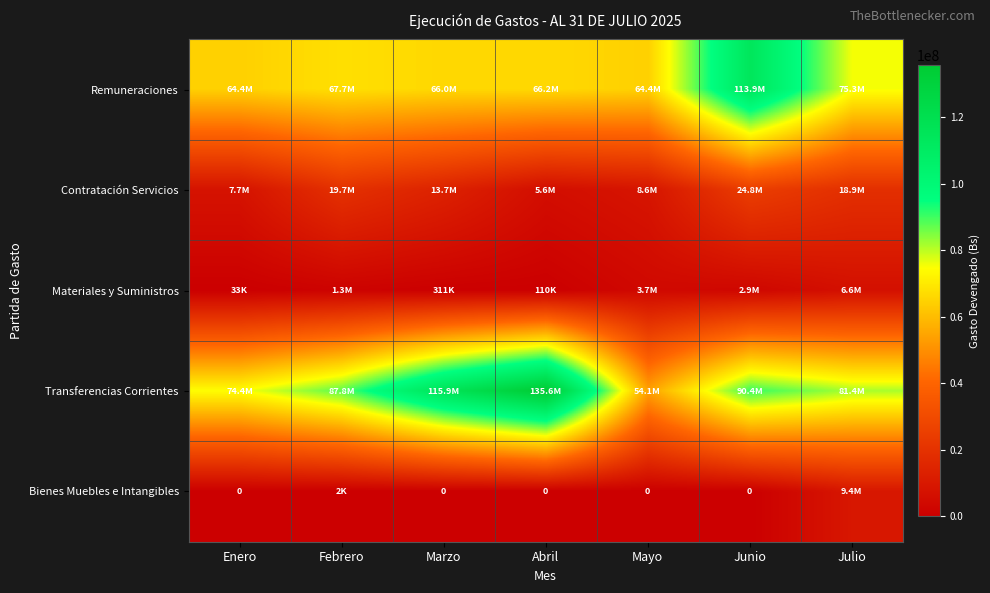

Is the value of Contratación Servicios at Febrero greater than the value of Remuneraciones at Febrero?

No